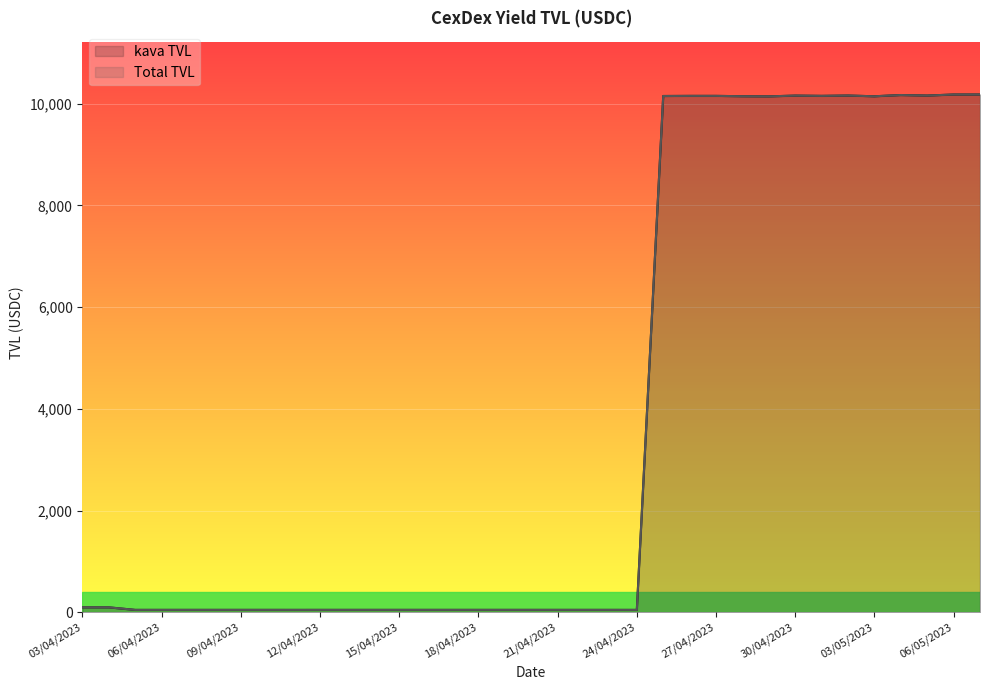

True or false: Total TVL and kava TVL intersect in this chart.

False